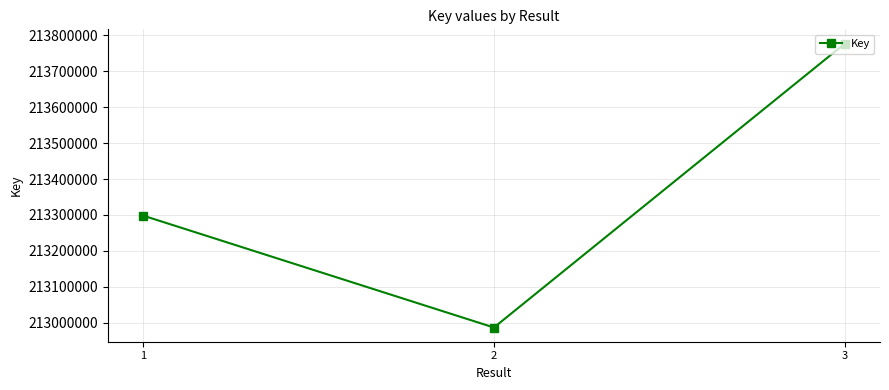

Rank the categories by value from lowest to highest.

2, 1, 3